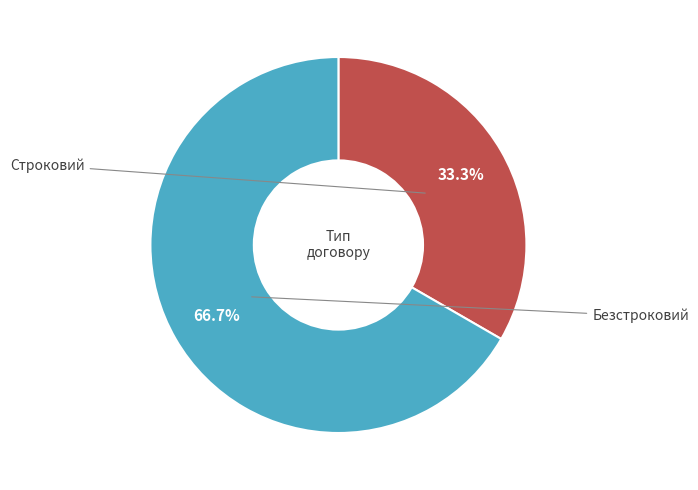

To the nearest percent, what is the difference between the largest and smallest slice percentages?

33%